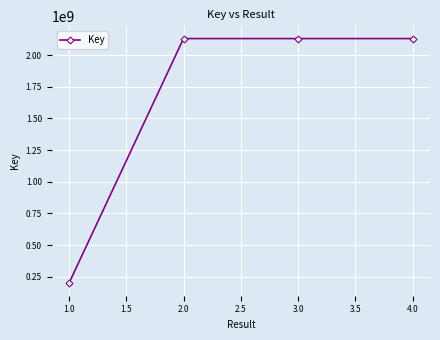

Which category has the lowest value across all series?

1.0